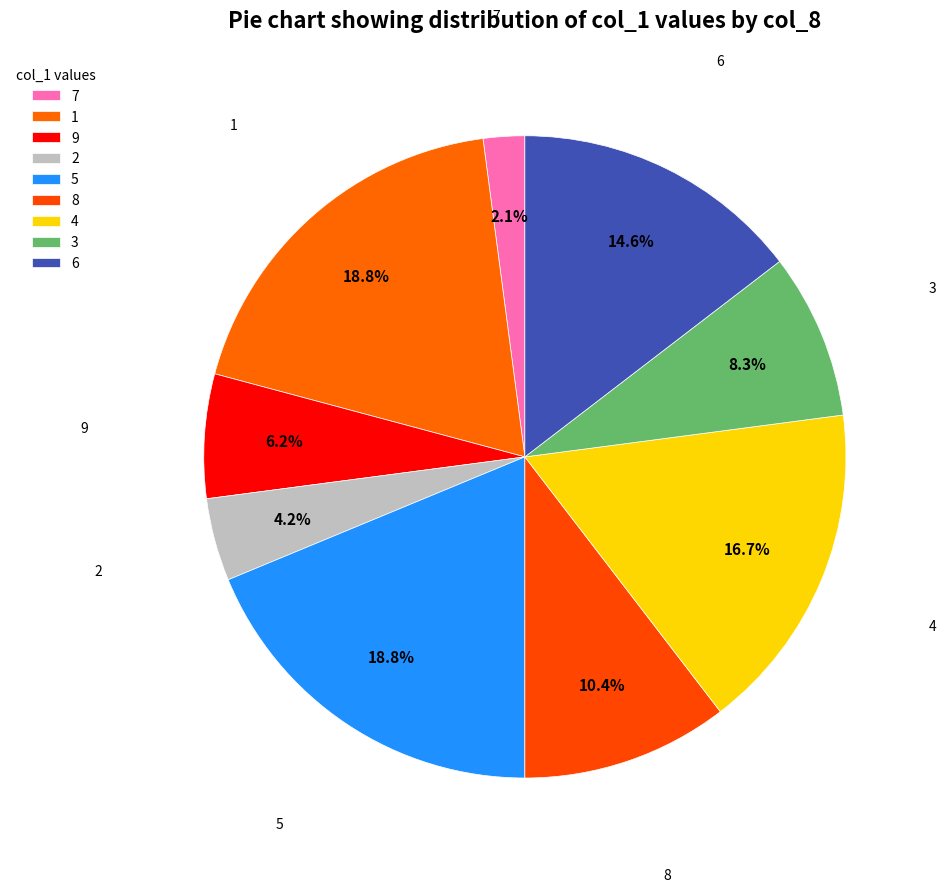

What is the smallest slice in the pie chart?

7